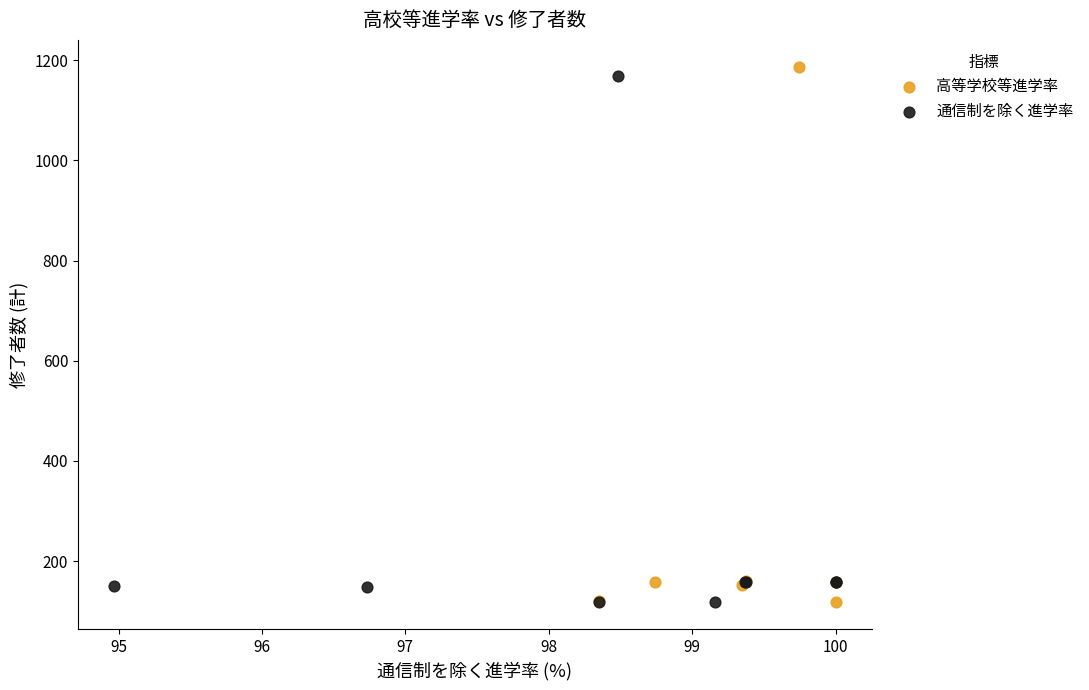

Which series has the widest spread of Y values?

高等学校等進学率